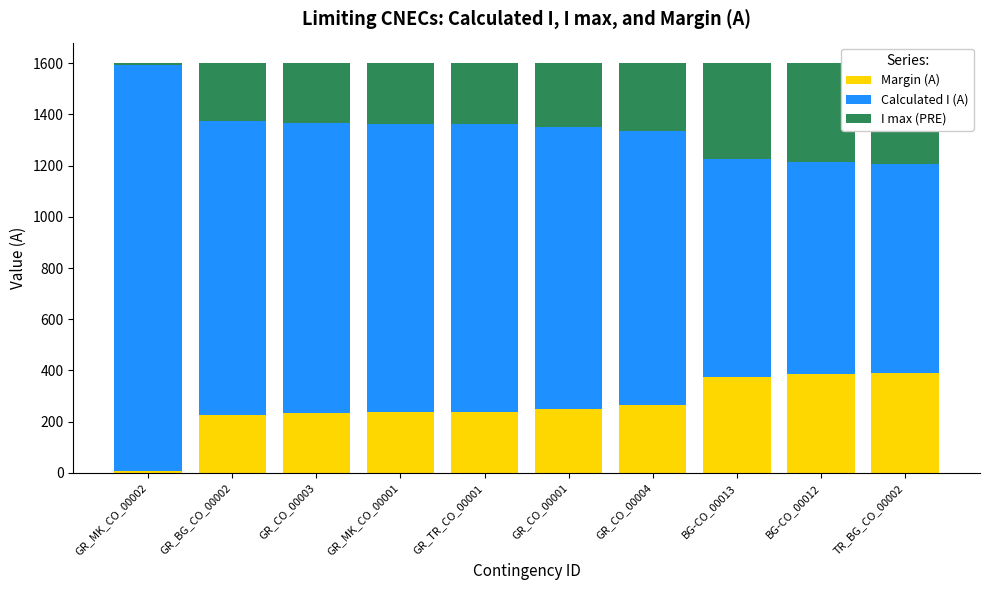

How many bars are there in each group?

3